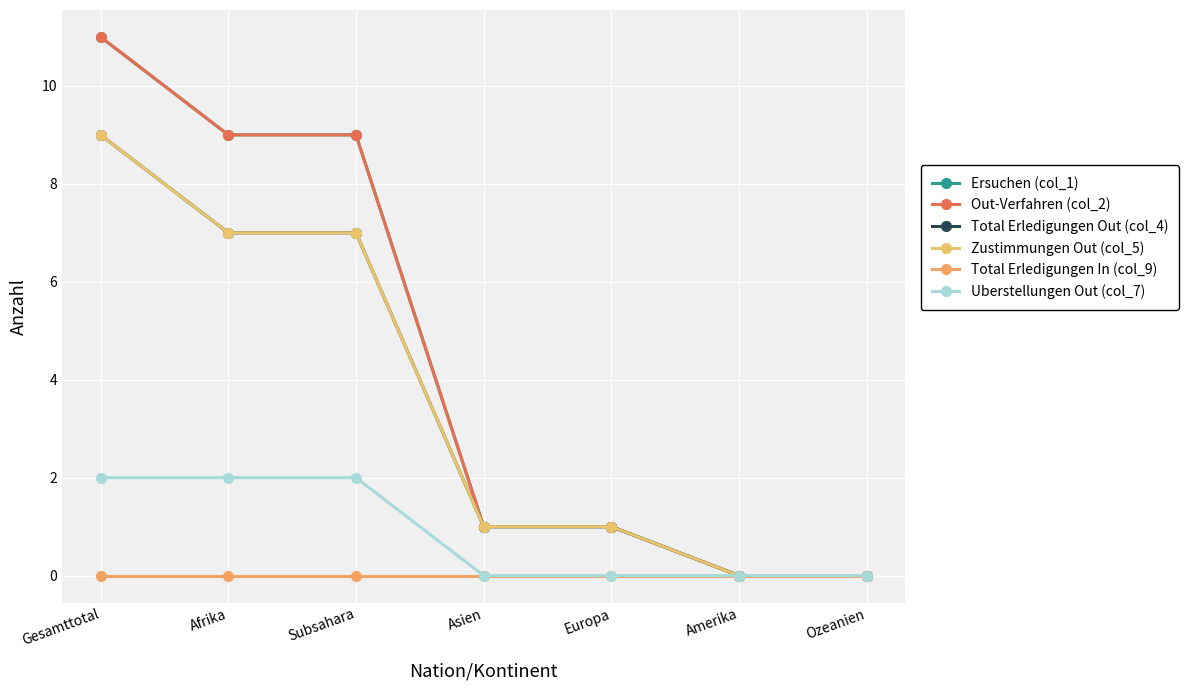

At which label does Out-Verfahren (col_2) first exceed 1?

Gesamttotal